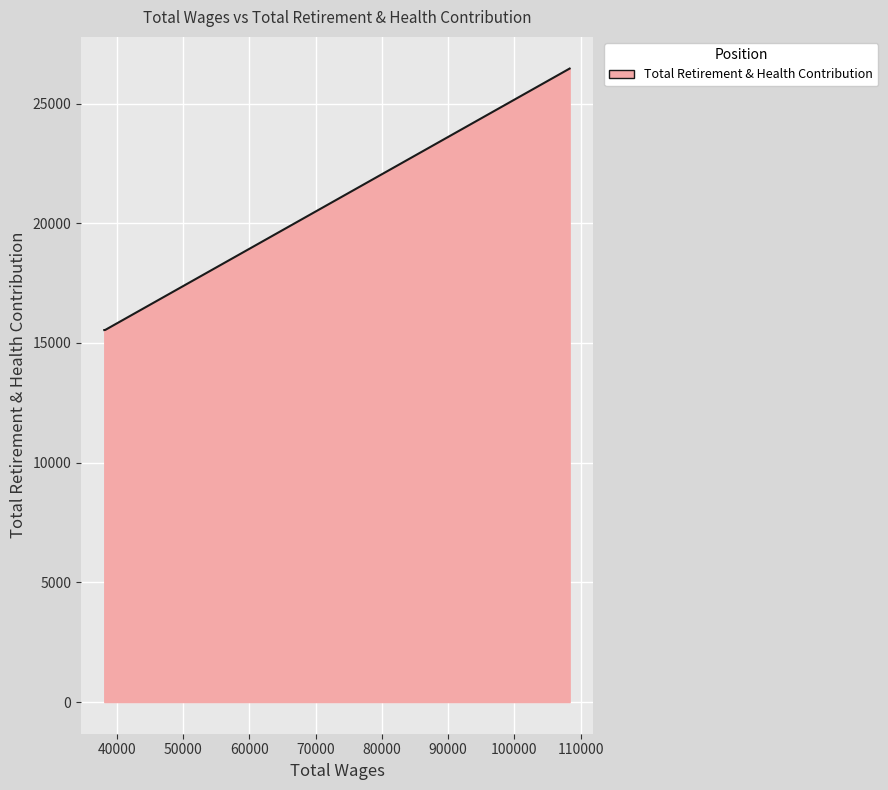

What is the maximum value shown in the chart?

26464